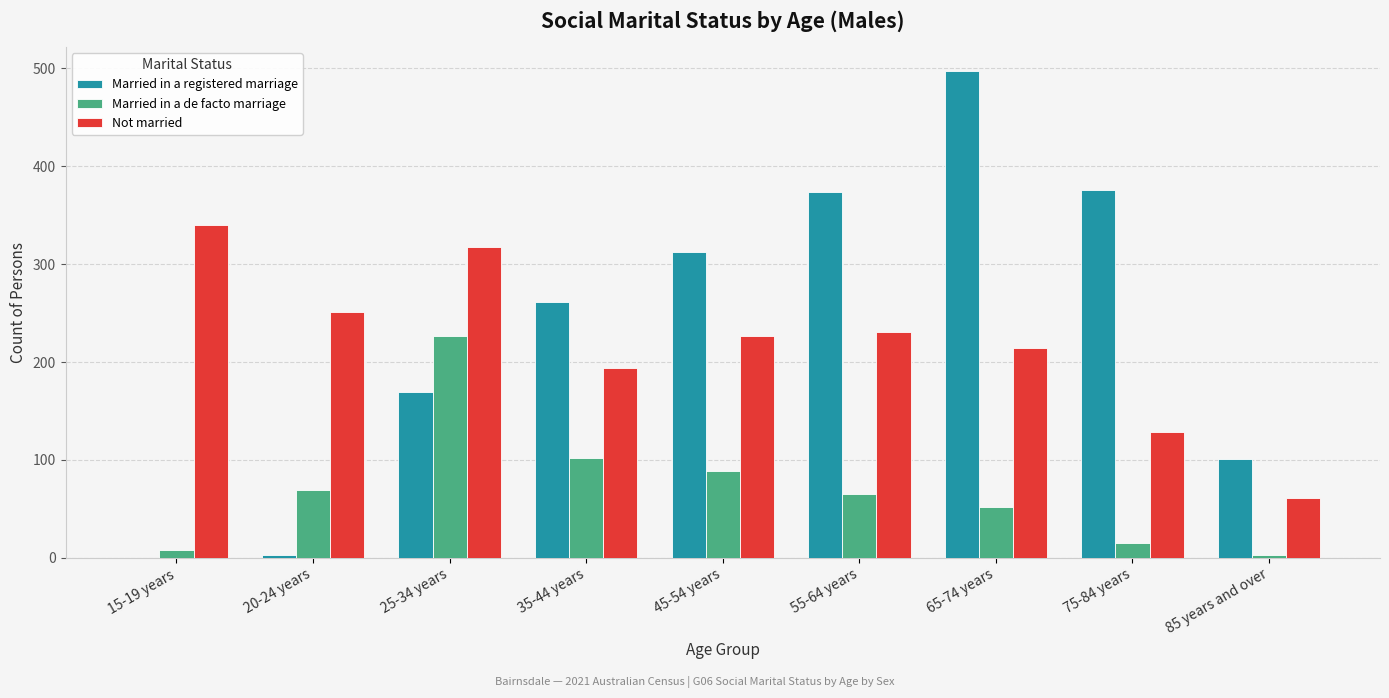

Between 25-34 years and 55-64 years, which series saw the biggest shift?

Married in a registered marriage